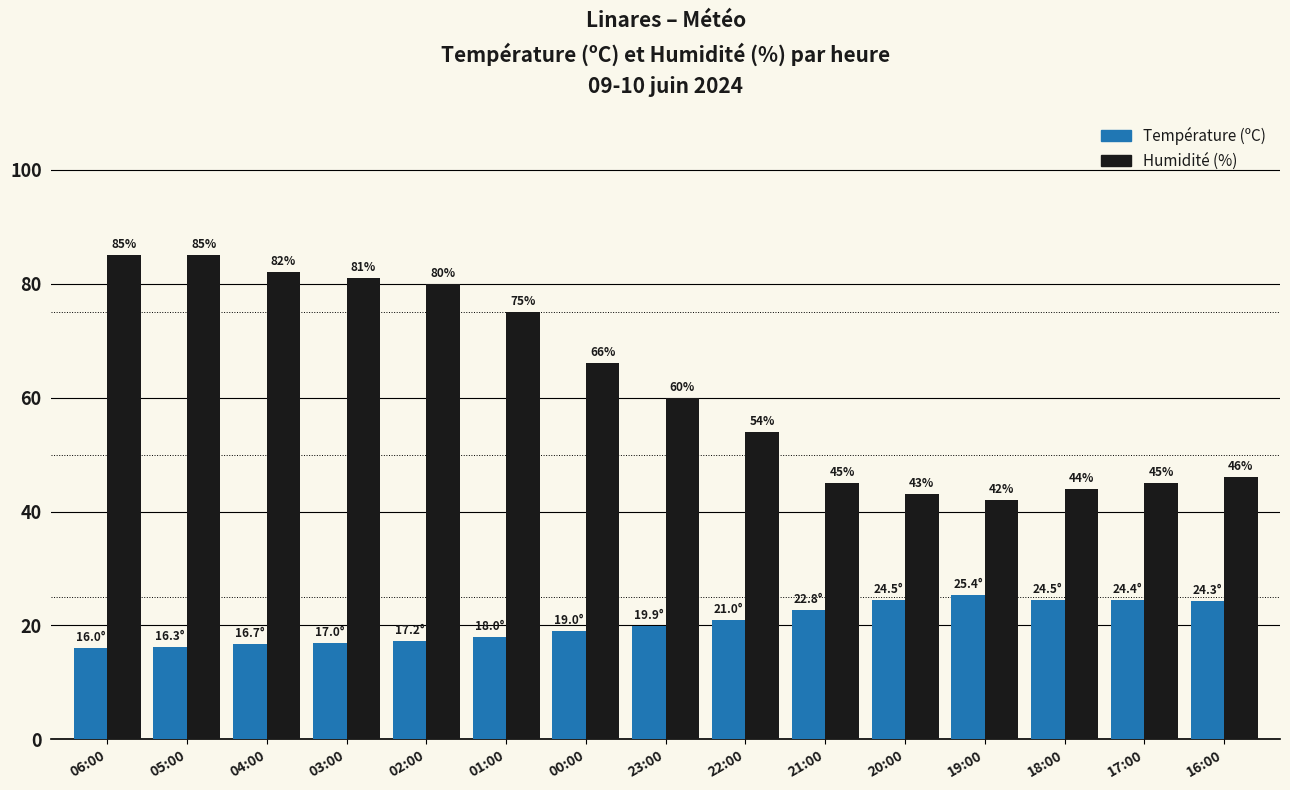

What is the sum of all Humidité (%) values?

933.0